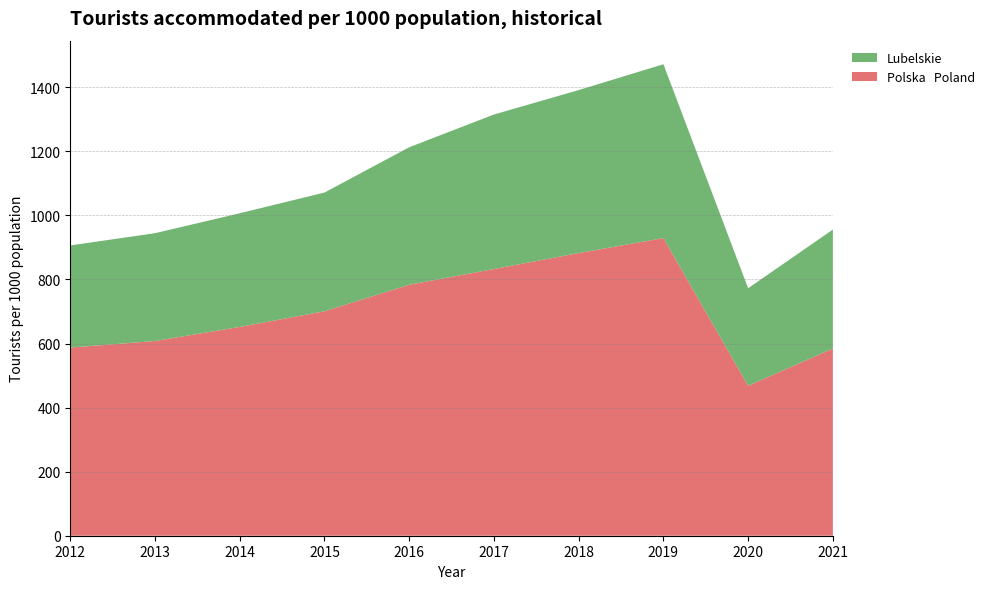

Reading left to right, transcribe all the data shown in this chart.

Polska   Poland: 0=587.4	1=607.8	2=651.8	3=700.6	4=783.5	5=832.6	6=882.4	7=929.2	8=468.3	9=584.3
Lubelskie: 0=318.8	1=336.6	2=354.8	3=370.7	4=429.1	5=482.3	6=508.7	7=542.6	8=304.2	9=371.4